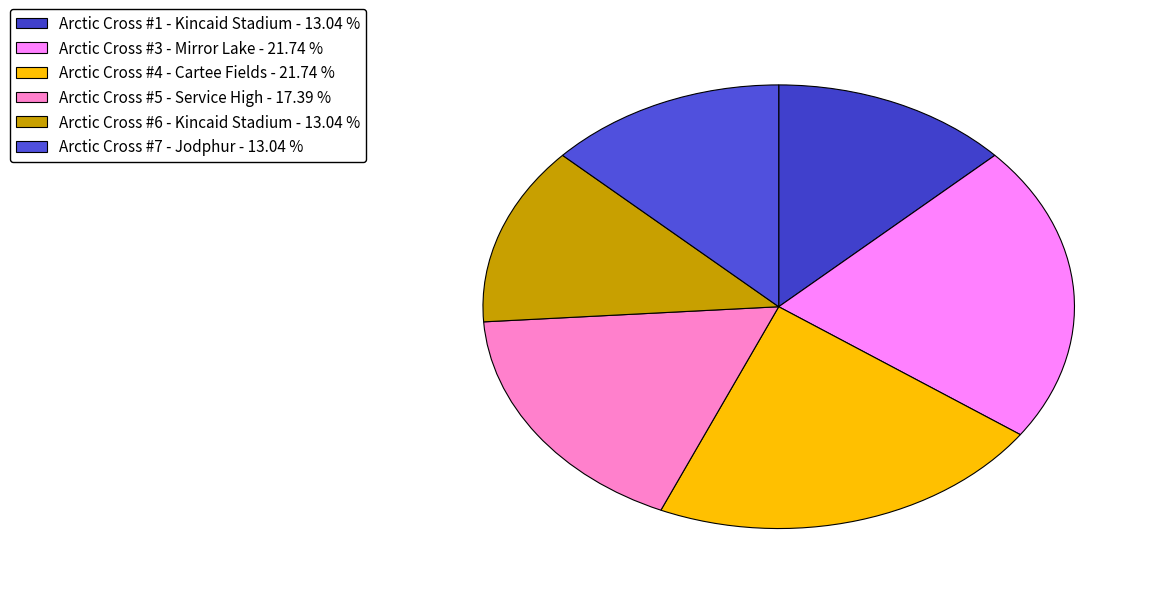

How many slices are in this pie chart?

6